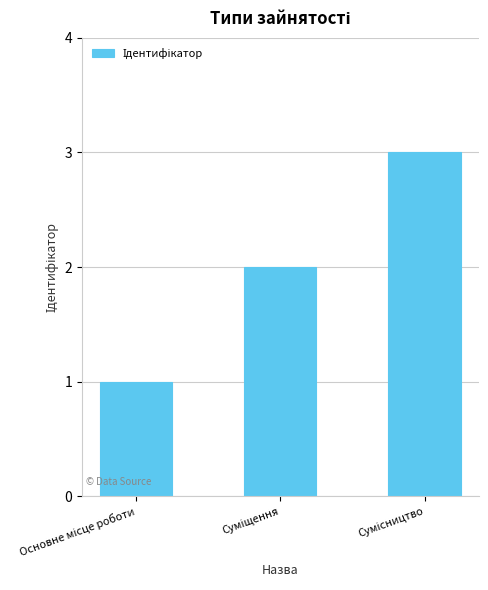

What is the sum of all values?

6